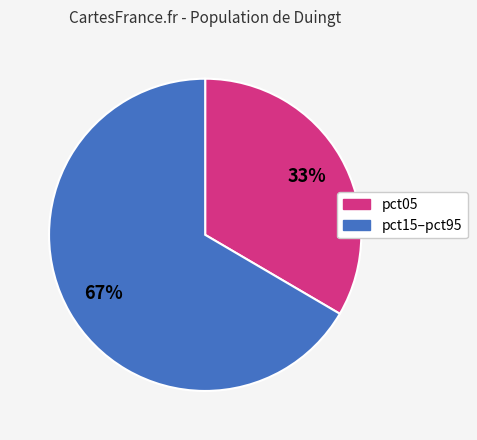

To the nearest percent, what is the average slice percentage?

50%